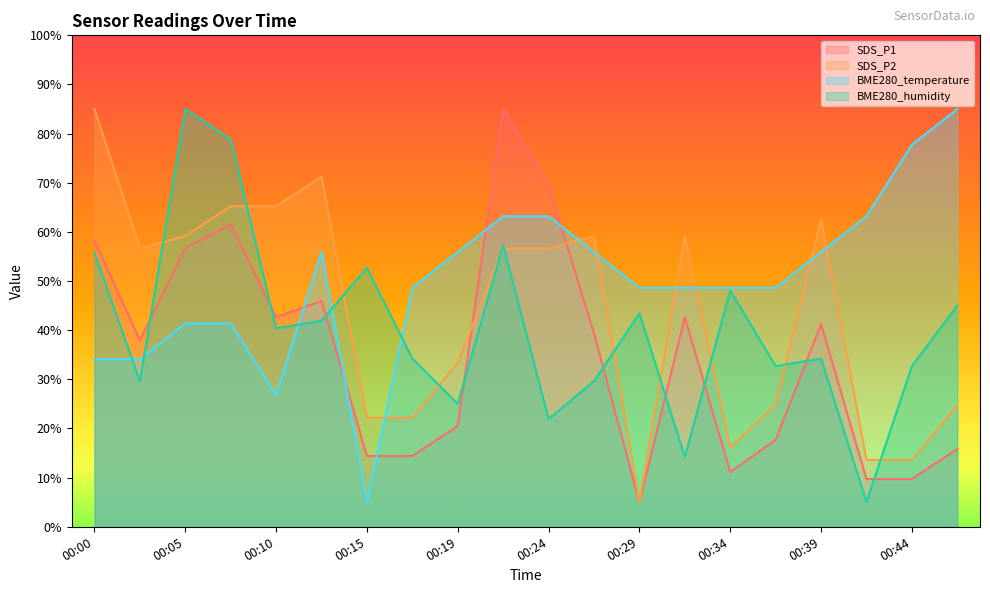

Is it true that SDS_P1 equals 69.5 at 00:24?

True